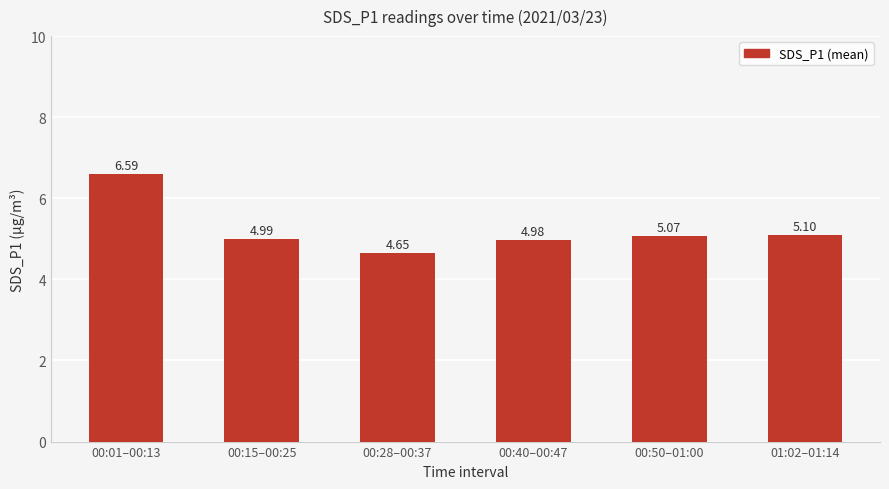

Which has a higher value, 00:15–00:25 or 00:01–00:13?

00:01–00:13